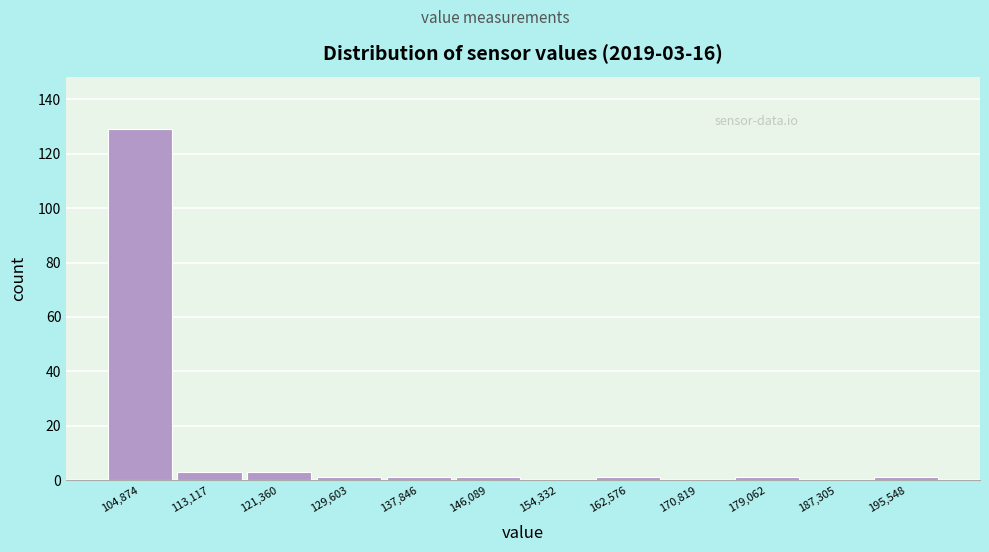

Which range on the x-axis has the tallest bar?

101000 to 109000